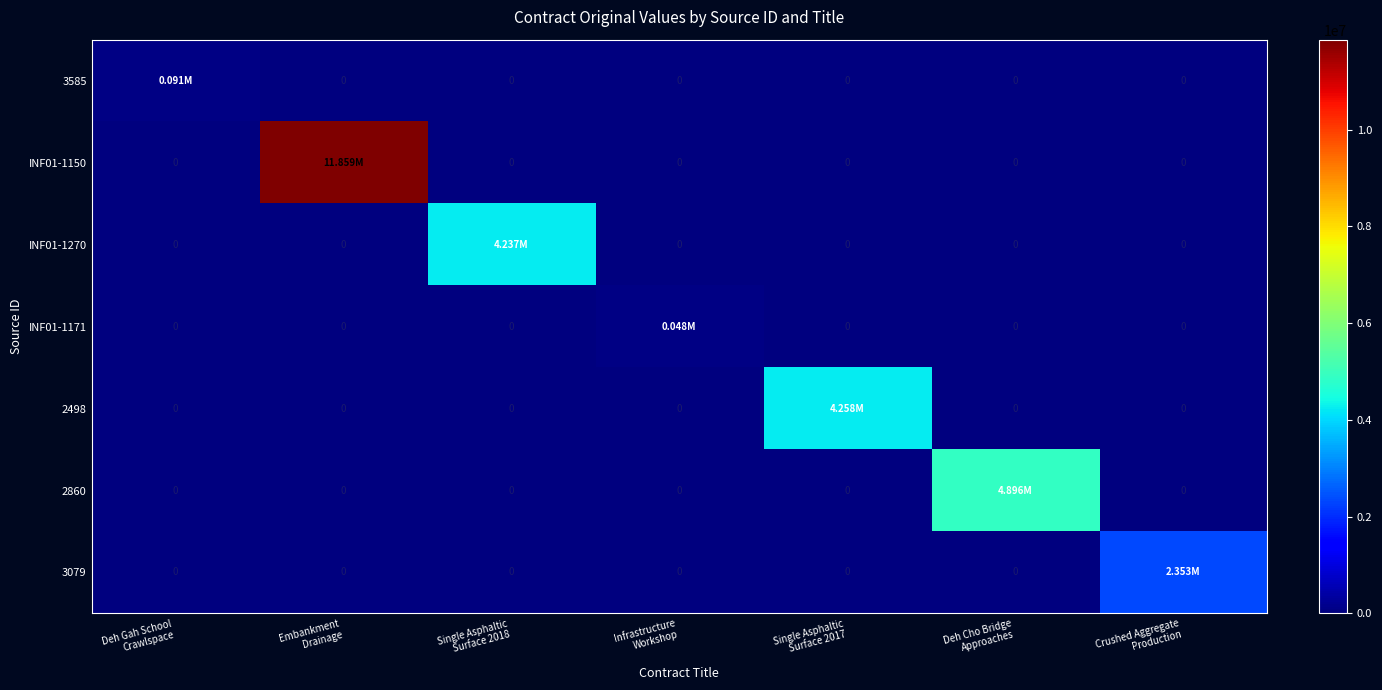

List the labels in order of 3079 value, largest first.

Crushed Aggregate Production, Deh Gah School Crawlspace, Embankment Drainage, Single Asphaltic Surface 2018, Infrastructure Workshop, Single Asphaltic Surface 2017, Deh Cho Bridge Approaches